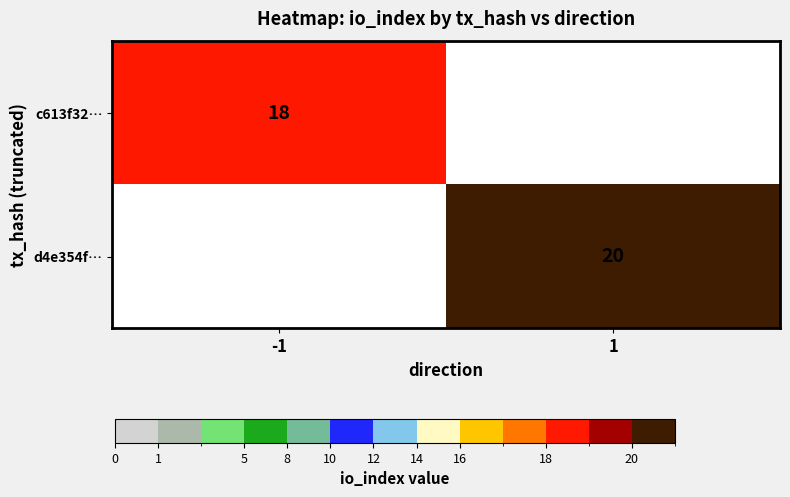

Is it true that d4e354f… equals 20 at 1?

True